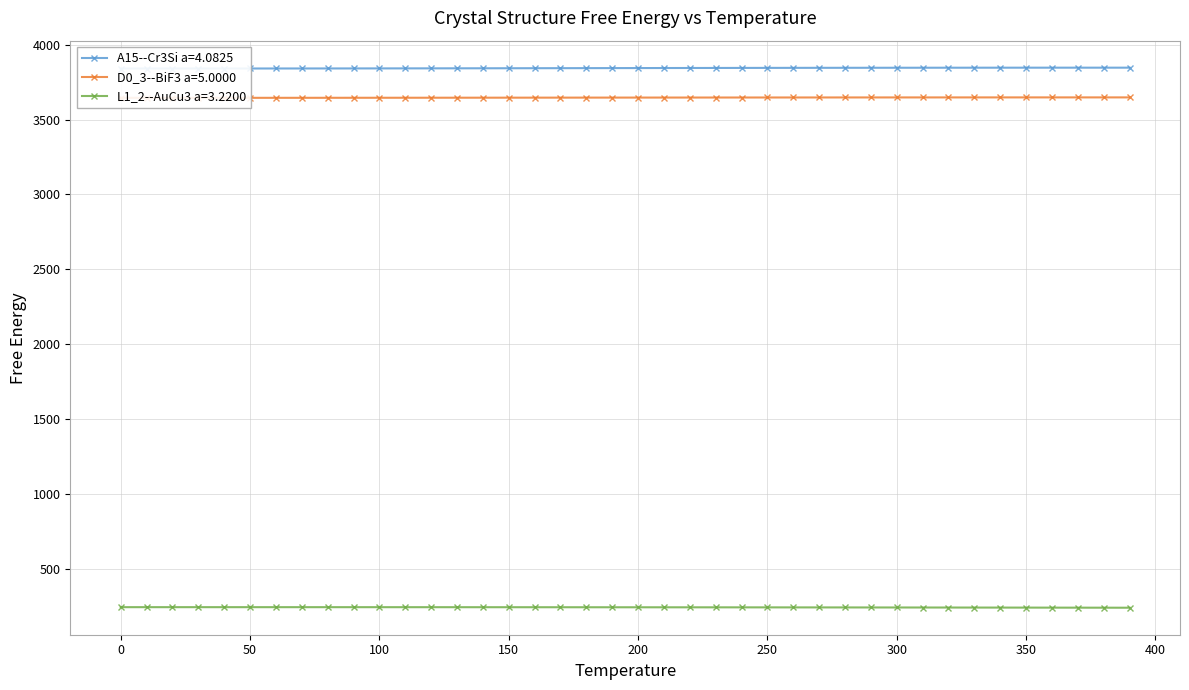

Does the chart have visible grid lines?

Yes